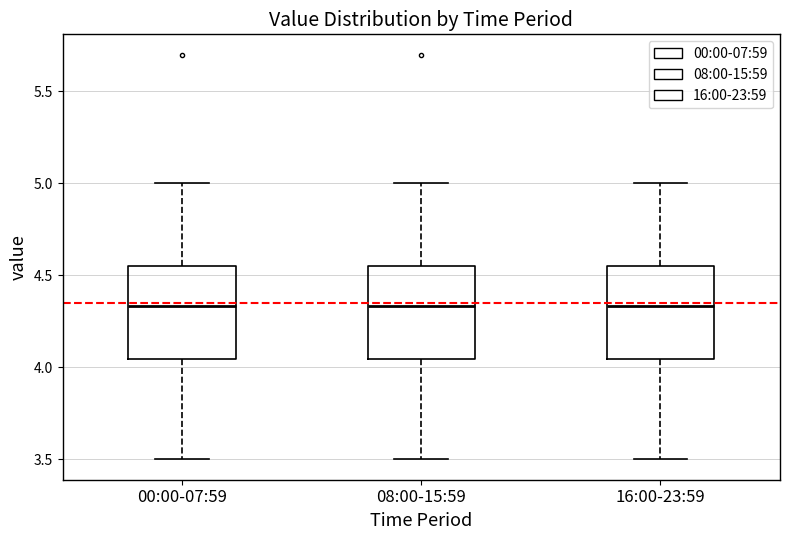

Reading left to right, transcribe this box plot: for each box, give where its median line is, the range the box spans, and where its two whiskers end, as read against the y-axis. The values are not printed on the chart, so give them approximately, as read against the axis.

00:00-07:59: median 4.35, box 4.05 to 4.55, whiskers 3.50 to 5.00
08:00-15:59: median 4.35, box 4.05 to 4.55, whiskers 3.50 to 5.00
16:00-23:59: median 4.35, box 4.05 to 4.55, whiskers 3.50 to 5.00